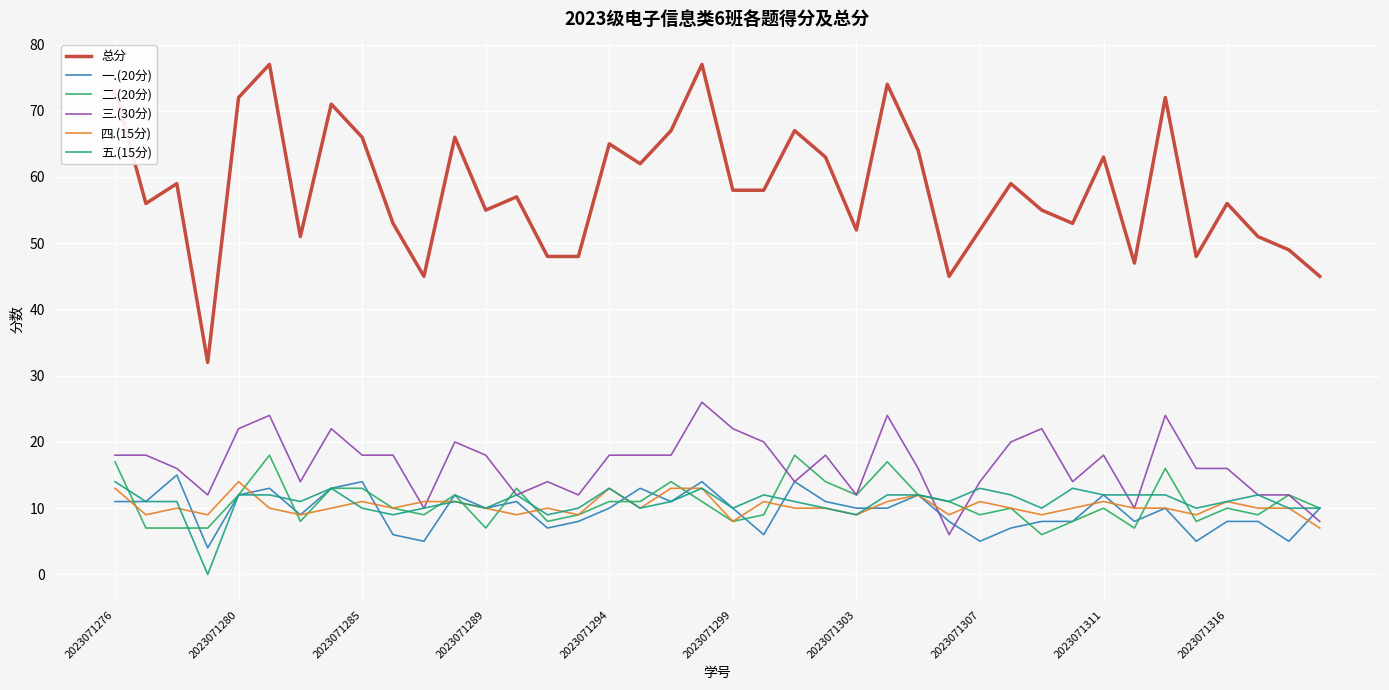

Which series has the largest range (max minus min)?

总分